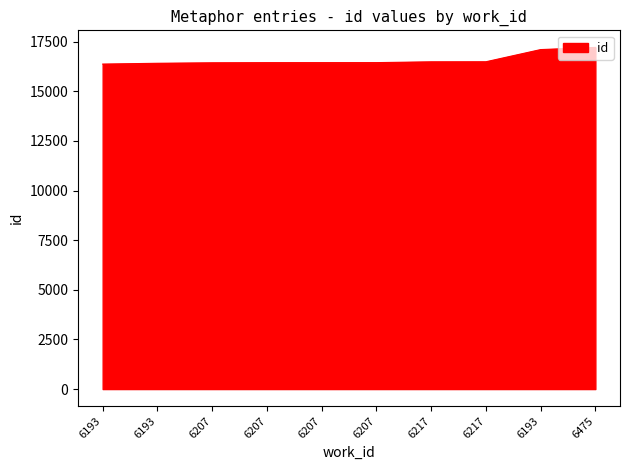

Does the chart display data point markers on the line(s)?

No